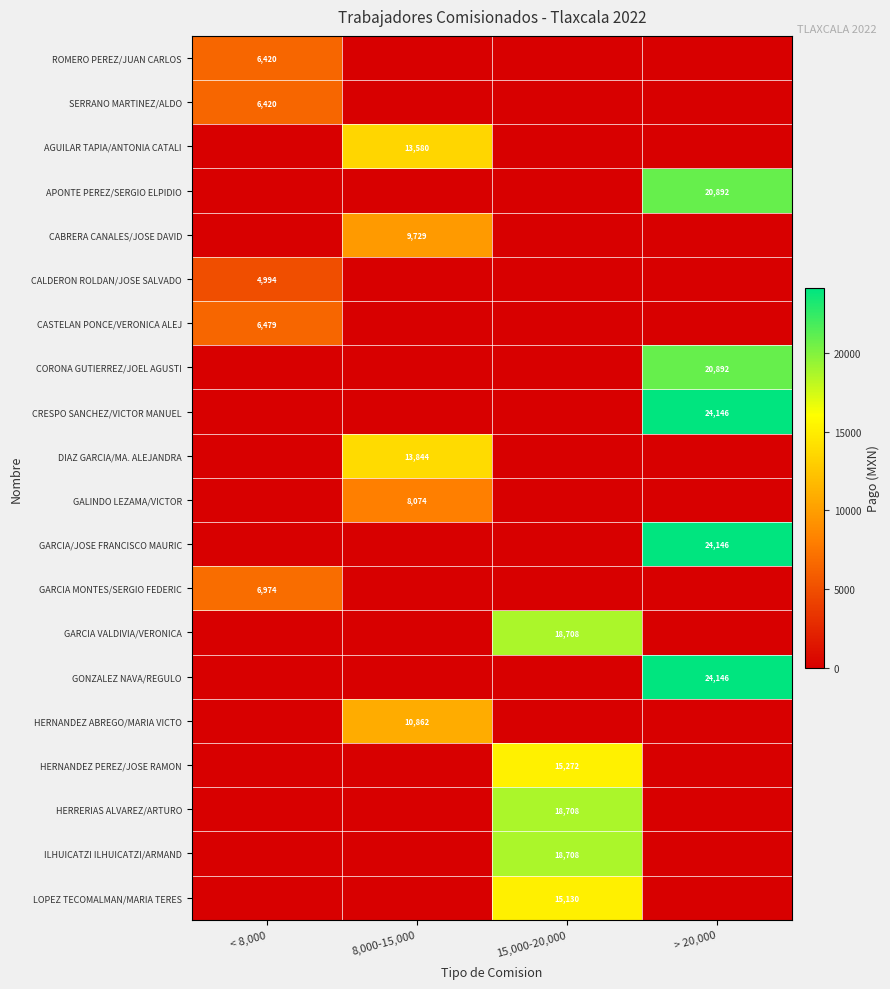

True or false: CASTELAN PONCE/VERONICA ALEJ has a value of 3362 at < 8,000.

False